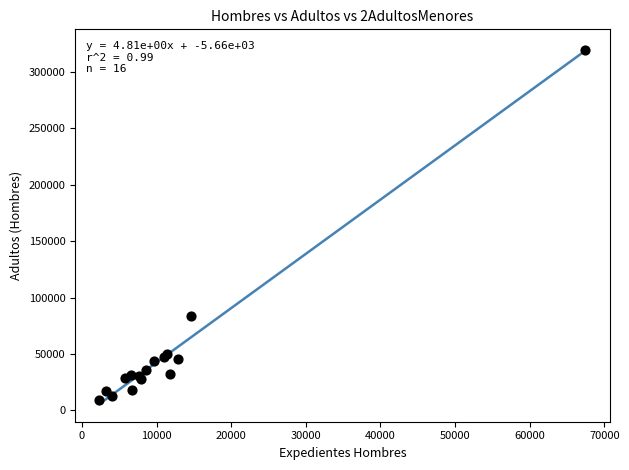

What Y value in the scatter plot is closest to 164431?

83637